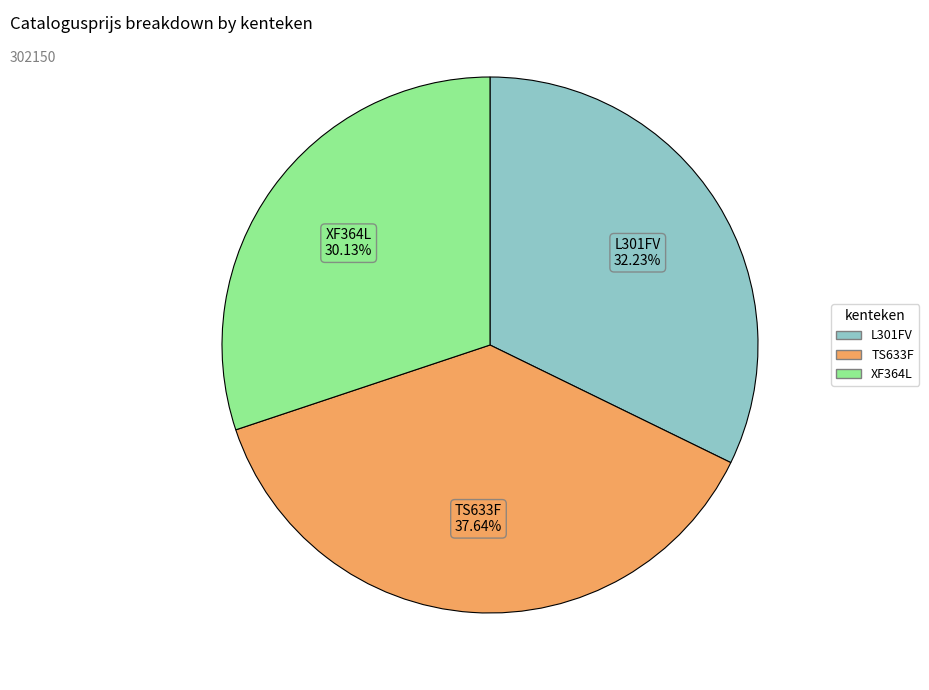

To the nearest percent, what is the difference between the XF364L and TS633F slice percentages?

8%